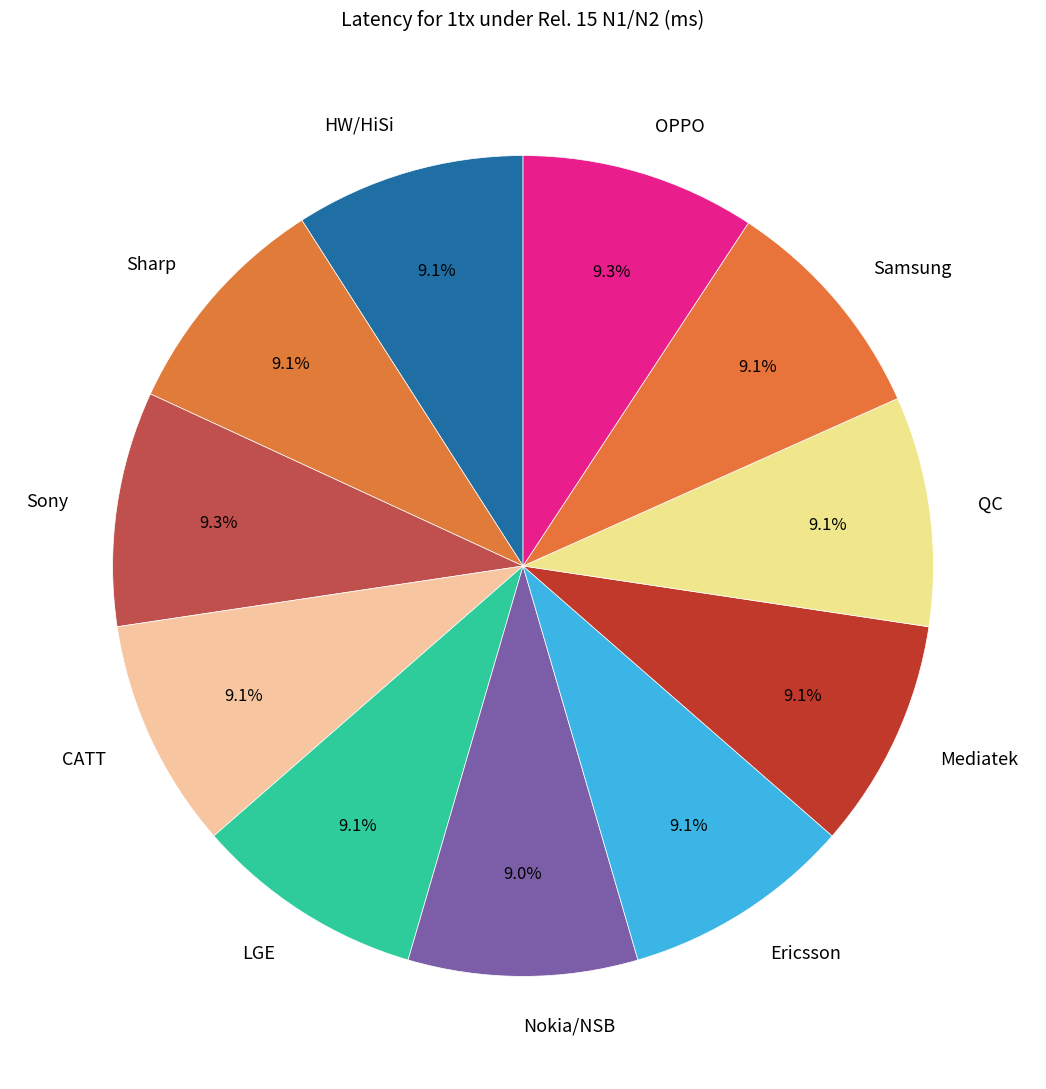

True or false: Sony accounts for 16% of the total.

False